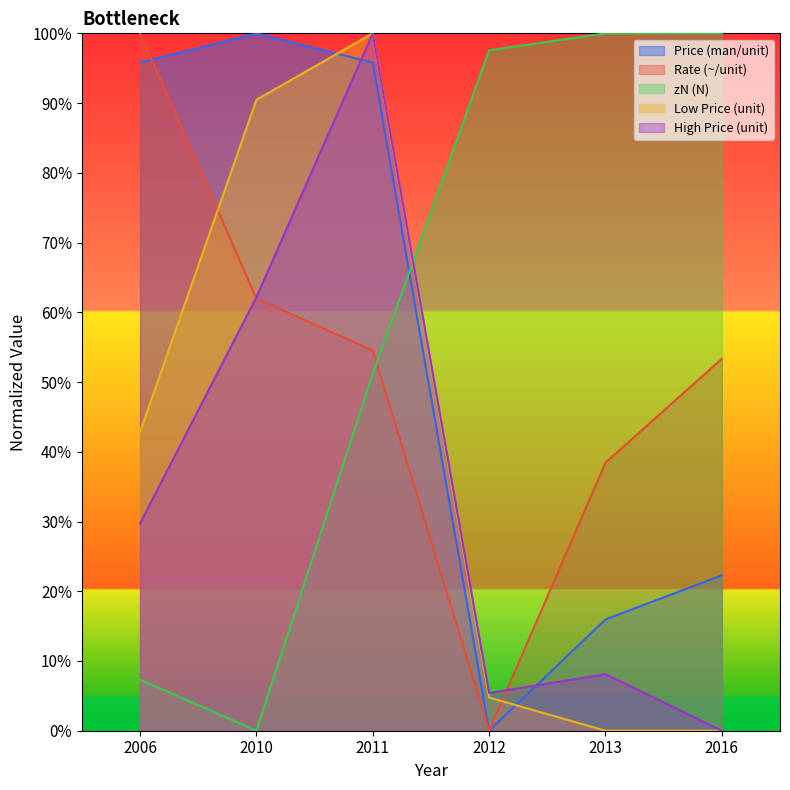

Rank the series by their maximum value, from lowest to highest.

Price (man/unit), Rate (~/unit), zN (N), Low Price (unit), High Price (unit)